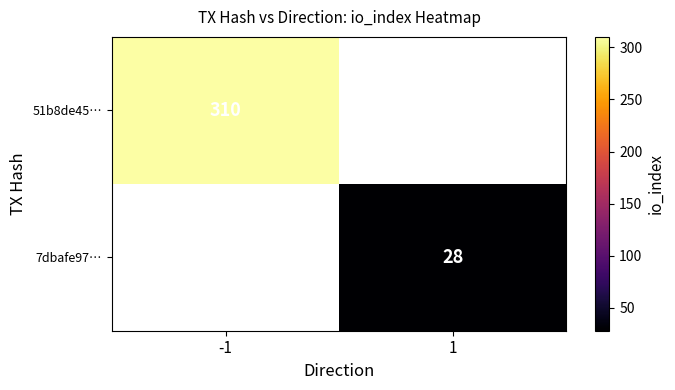

The value of 51b8de45… at -1 is 310. True or false?

True